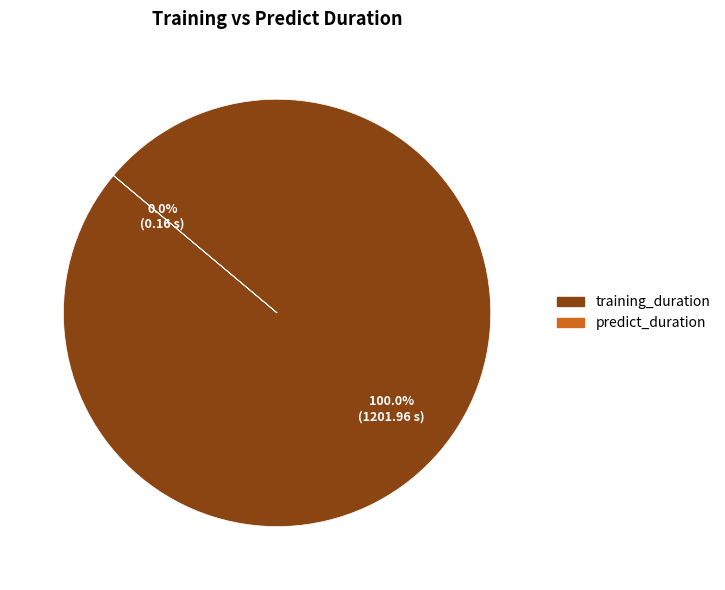

Is it true that training_duration is 88% of the pie?

False